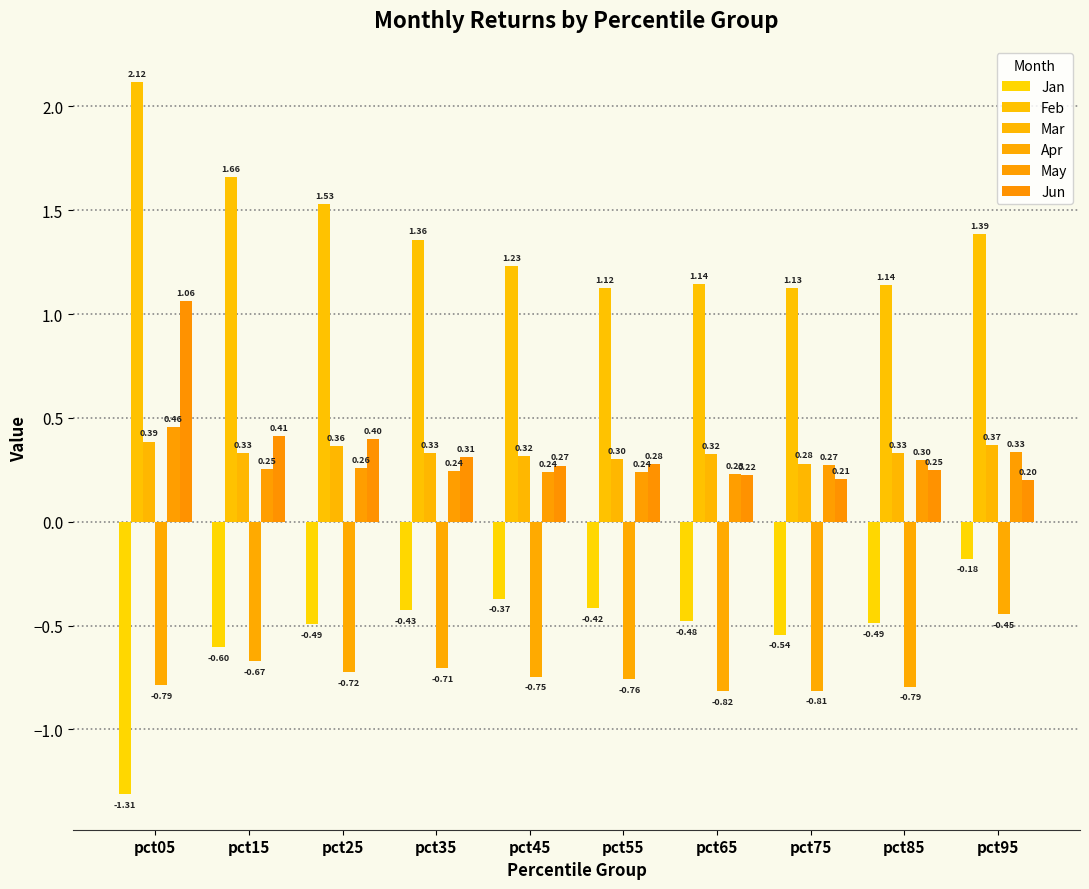

What is the sum of all Feb values?

13.8